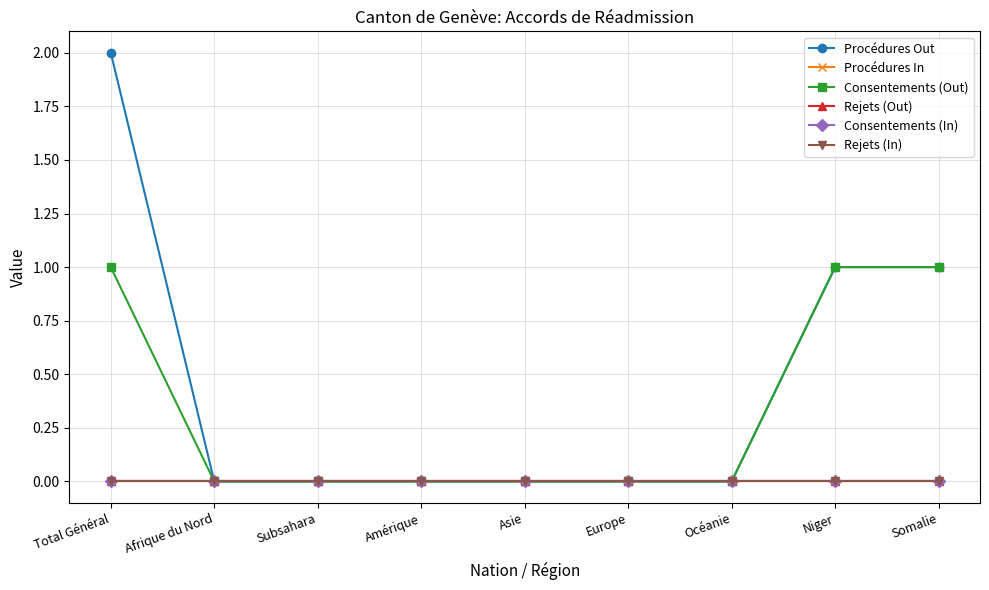

Is this an area chart (filled region under the line)?

No